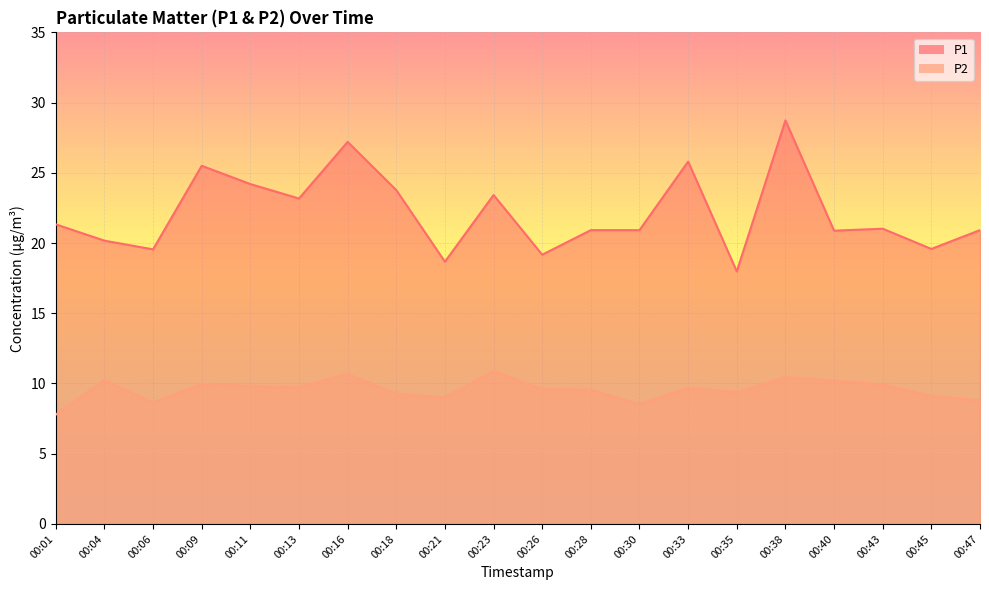

At which label does P1 reach its peak?

00:38